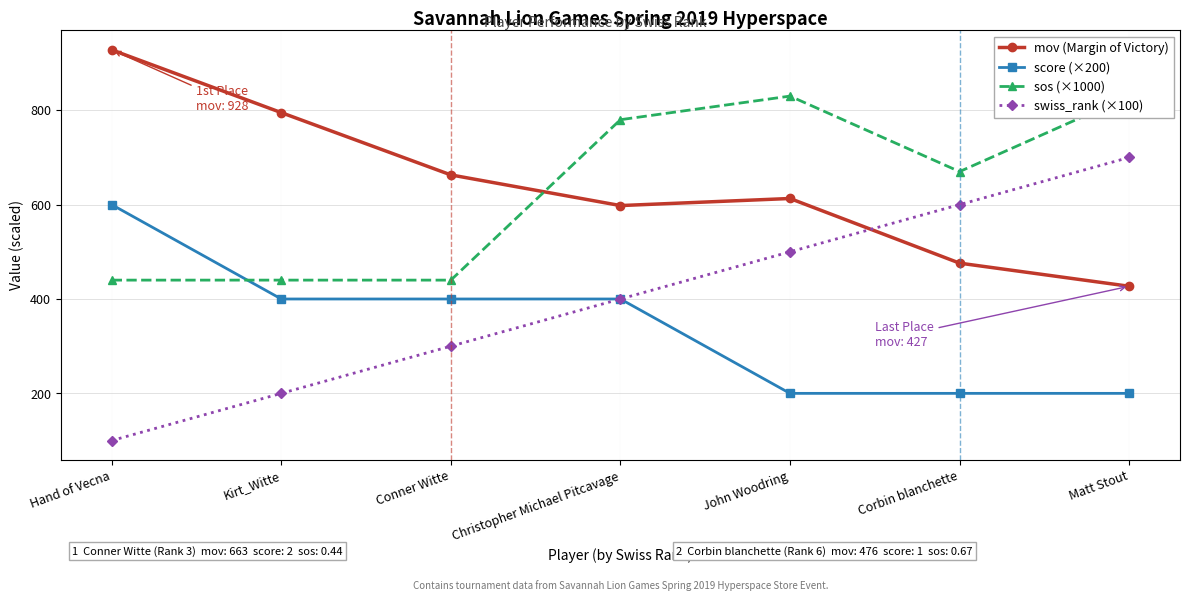

What is the average value of the mov (Margin of Victory) series?

643